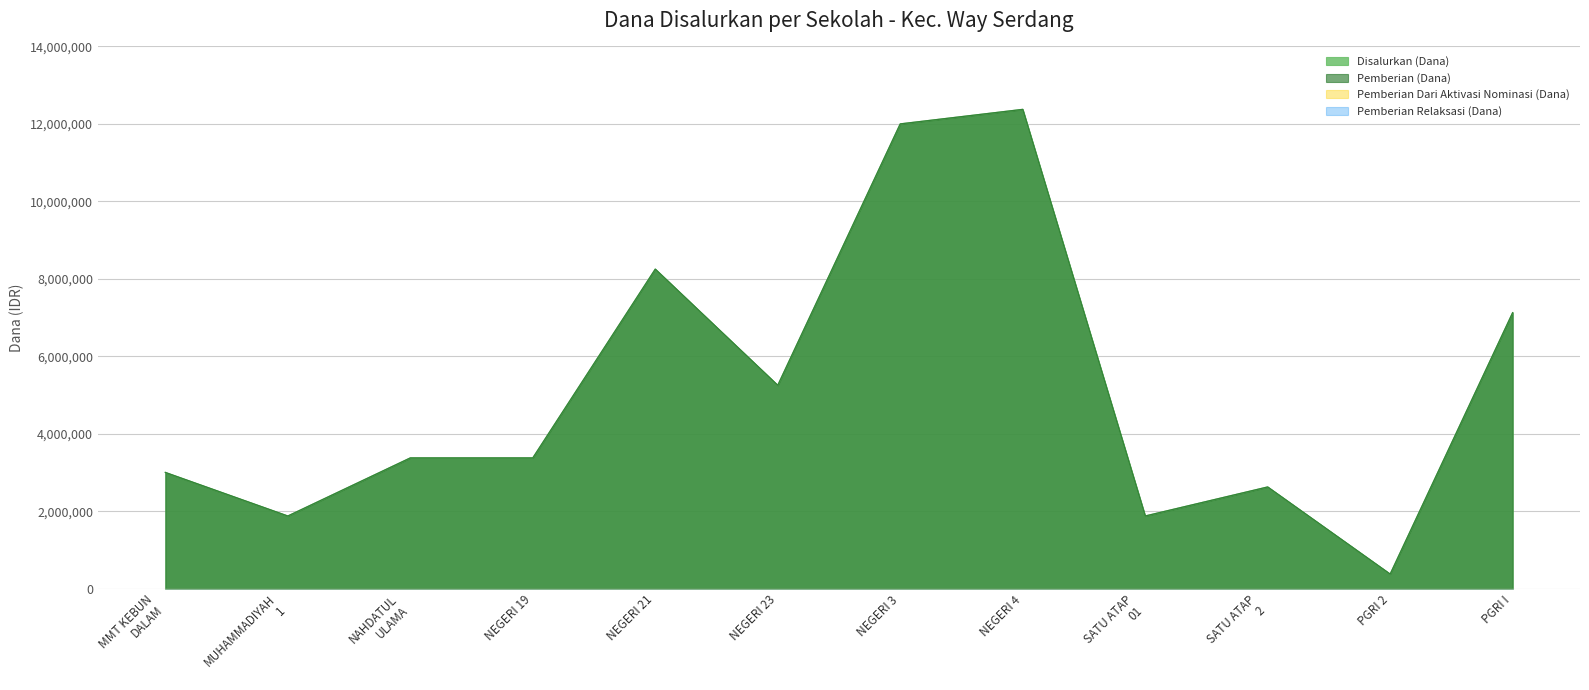

How many lines are shown in the chart?

4